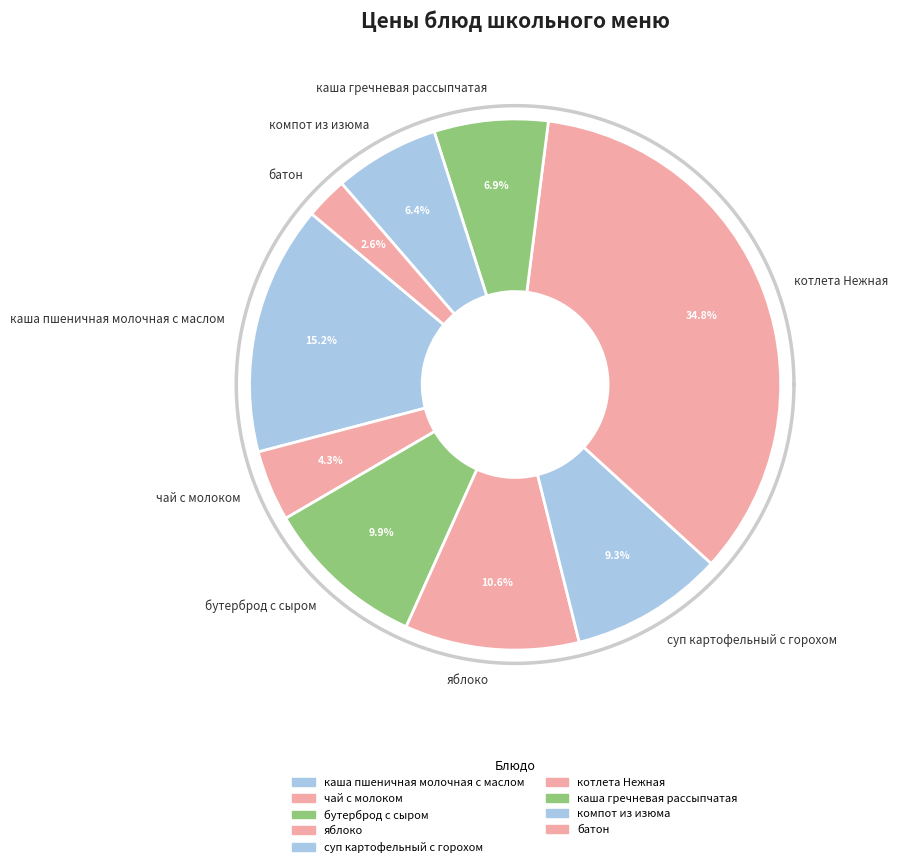

The каша пшеничная молочная с маслом slice represents 15% of the pie. True or false?

True